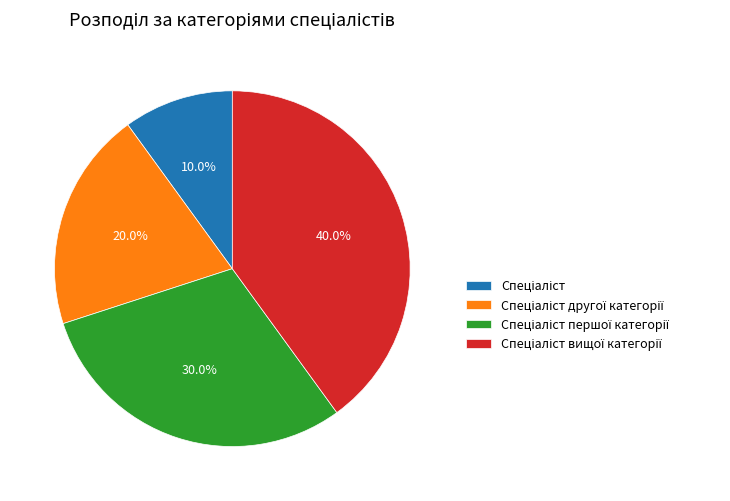

How many slices are in this pie chart?

4